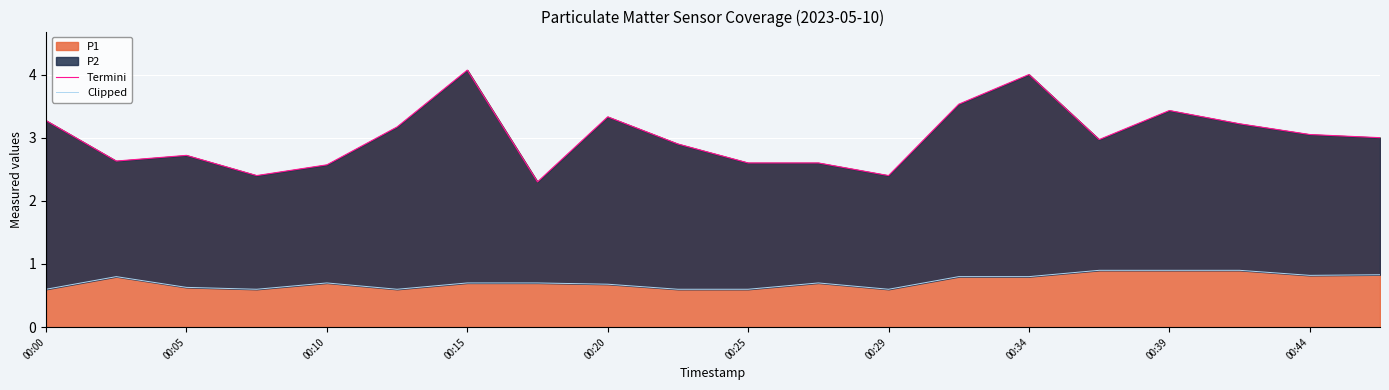

How many interior local valleys does the Clipped series have?

4